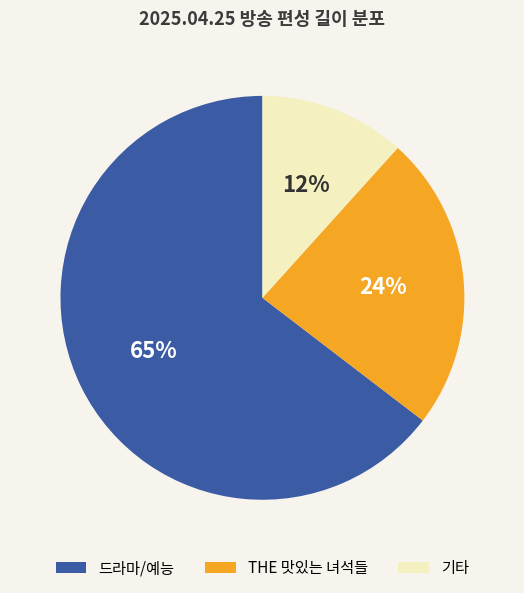

Does any single category account for the majority?

Yes